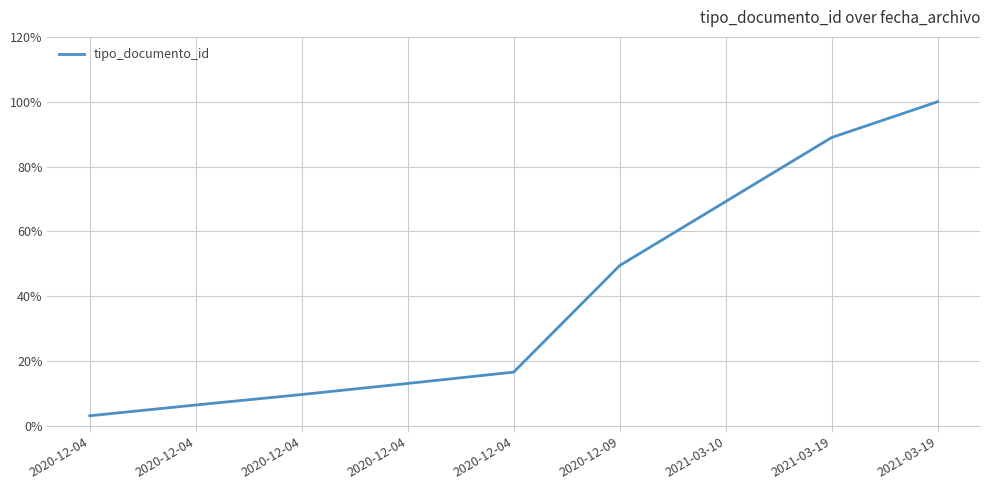

Is it true that the value at 2020-12-04 is 3.2?

False